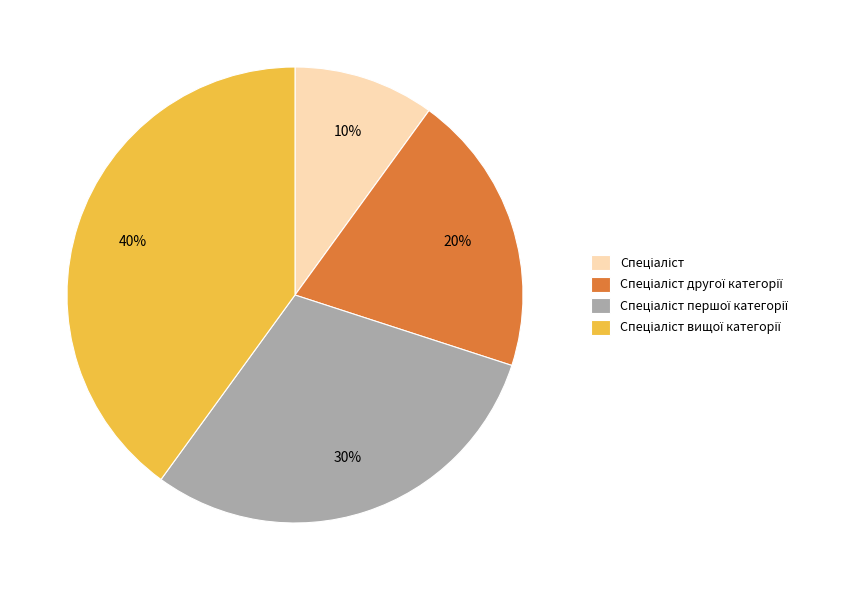

Does any single category account for the majority?

No